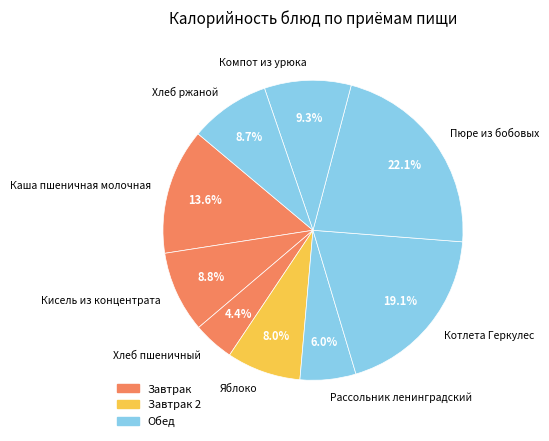

Is Пюре из бобовых the majority of the pie?

No